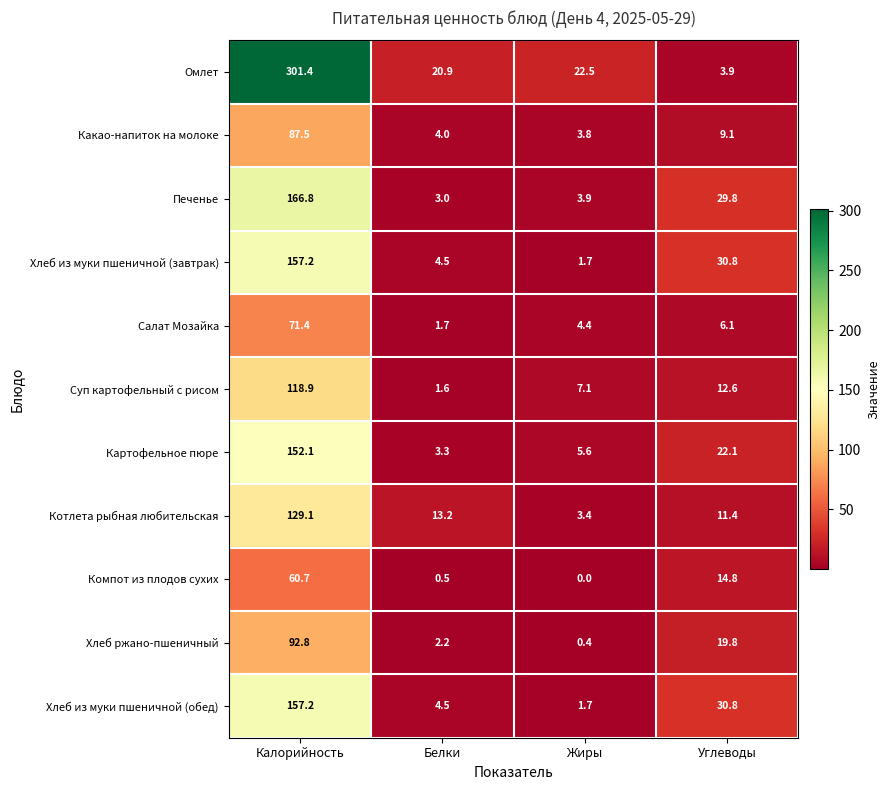

True or false: Печенье has a value of 3.0 at Белки.

True